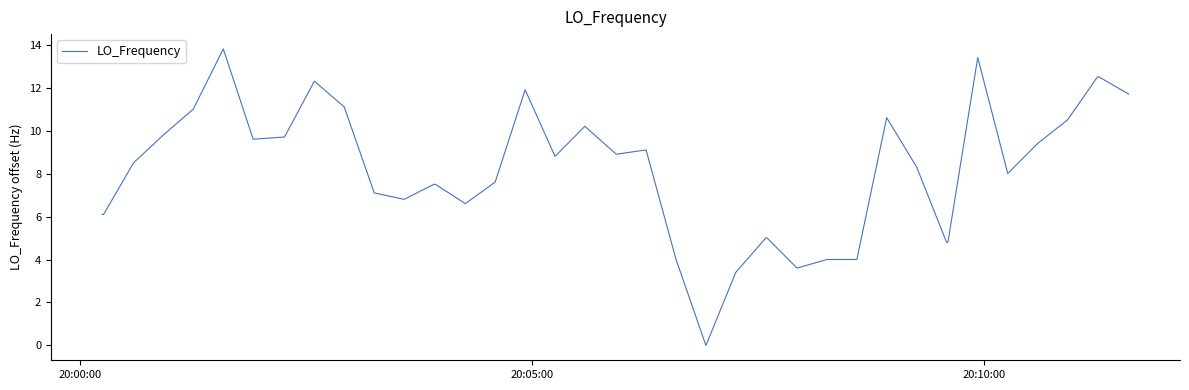

What is the difference between the maximum and minimum values?

13.8